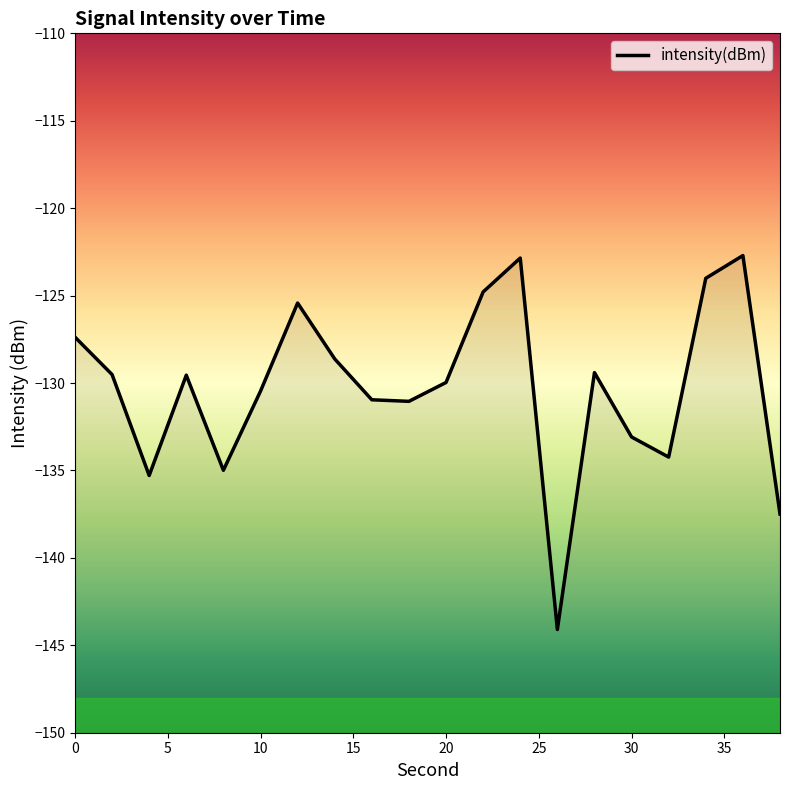

How many points are higher than both their immediate neighbors (excluding endpoints)?

5